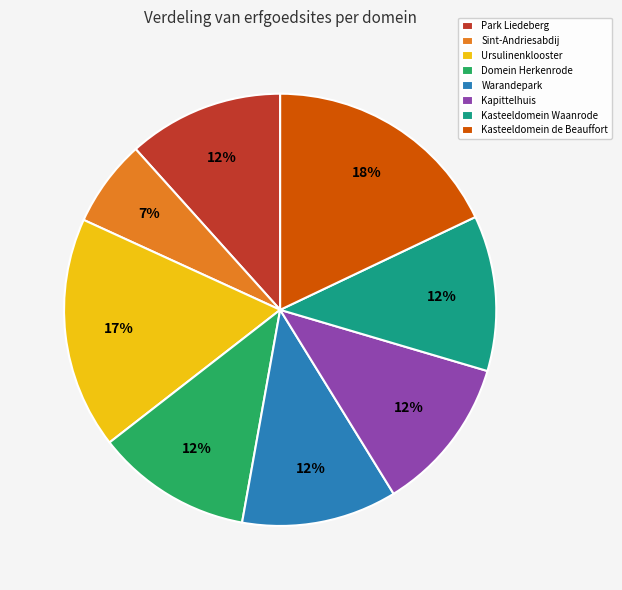

Is there any slice that represents more than half of the pie?

No